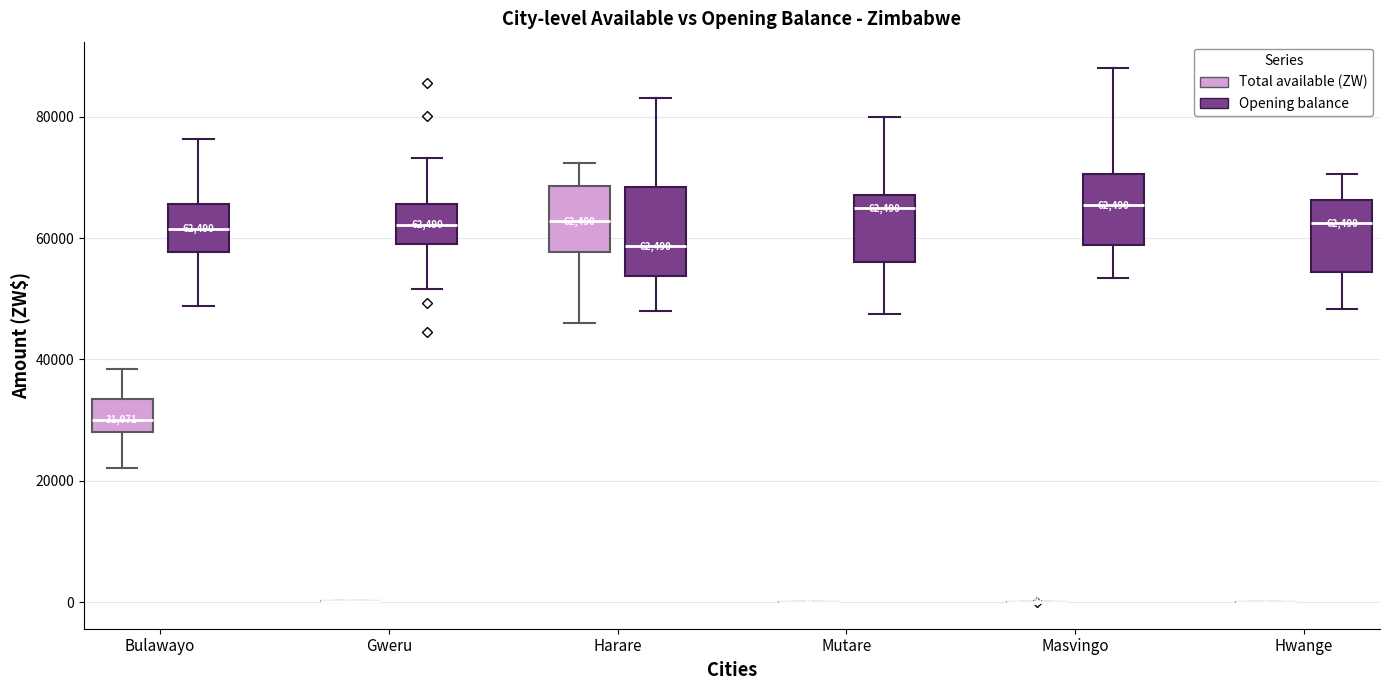

Comparing the boxes themselves (not the whiskers), which one is the tallest?

Harare (Opening balance)